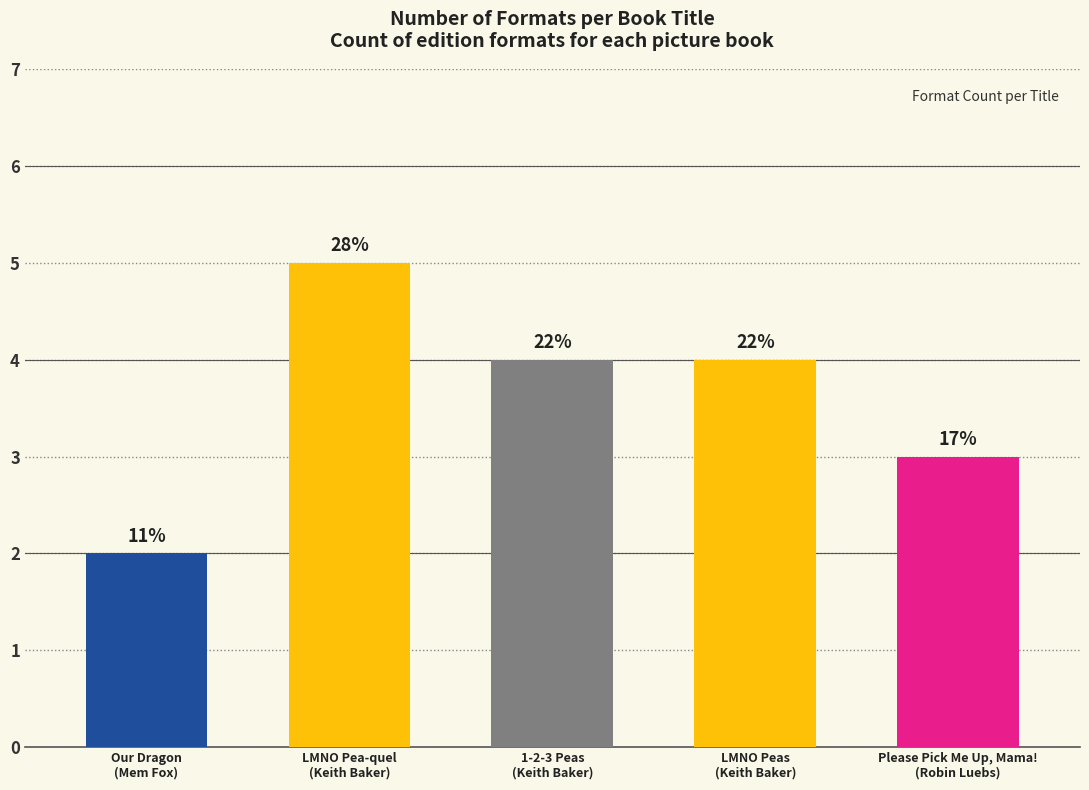

What is the label of the 3rd bar from the right?

1-2-3 Peas
(Keith Baker)